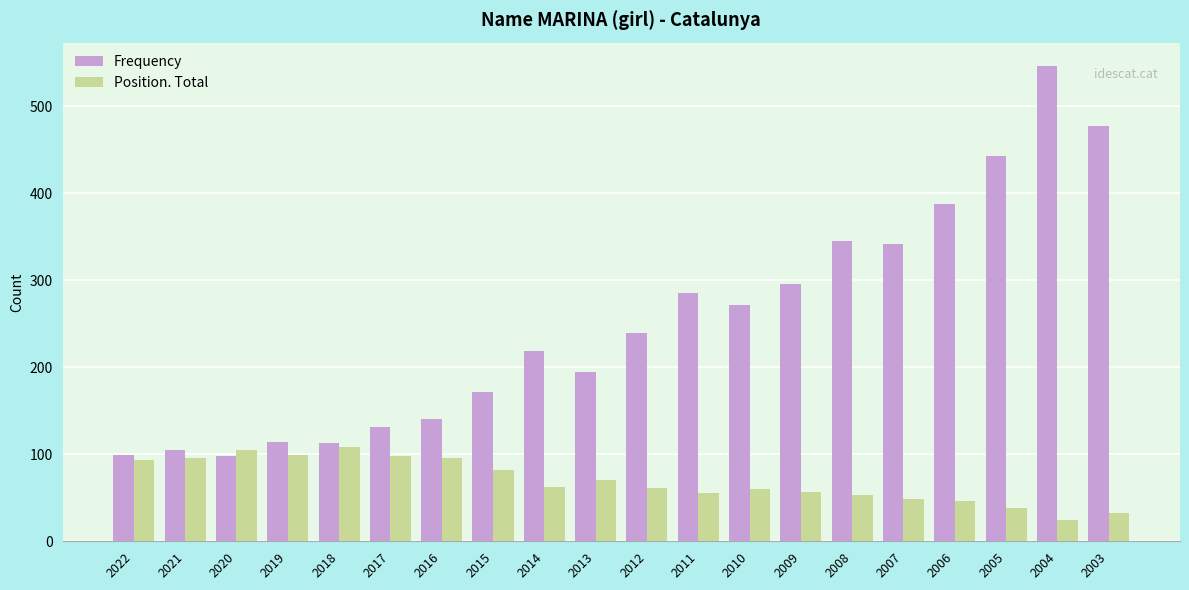

Is the value of Frequency at 2007 greater than the value of Position. Total at 2016?

Yes